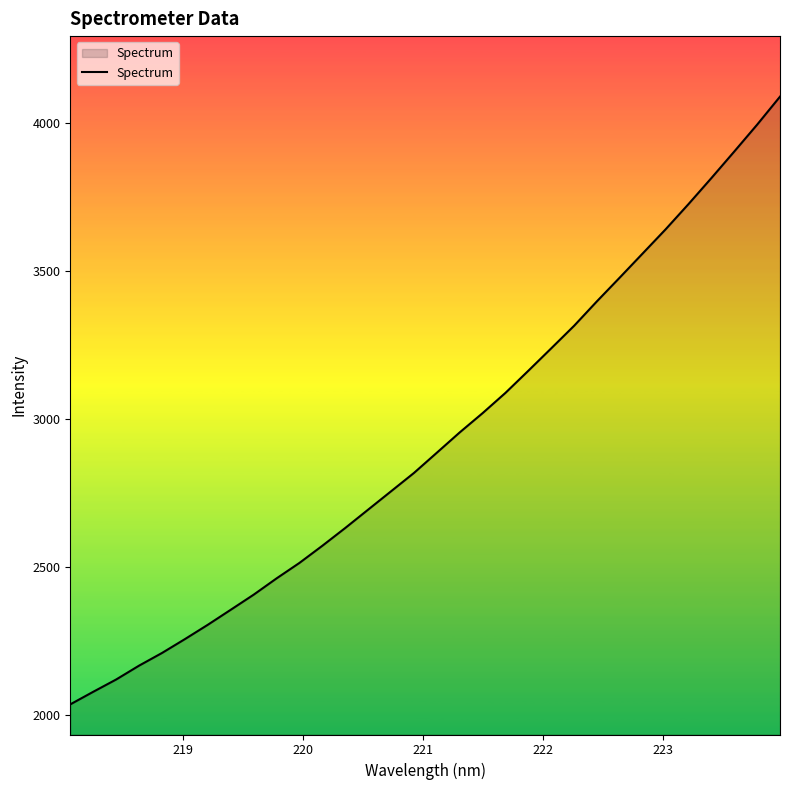

True or false: the data has more than 0 interior local peaks.

False